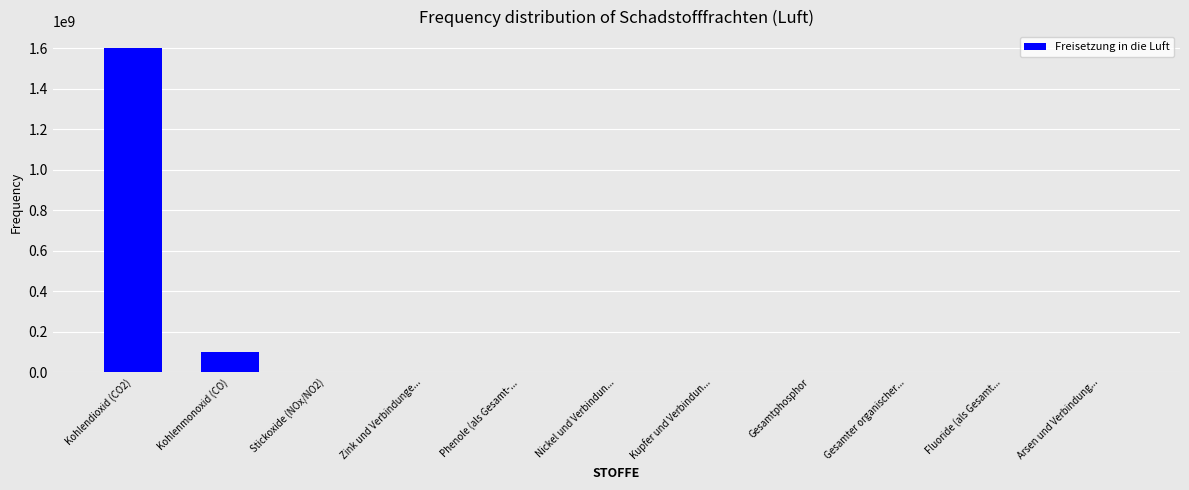

Count the number of data series in this chart.

1